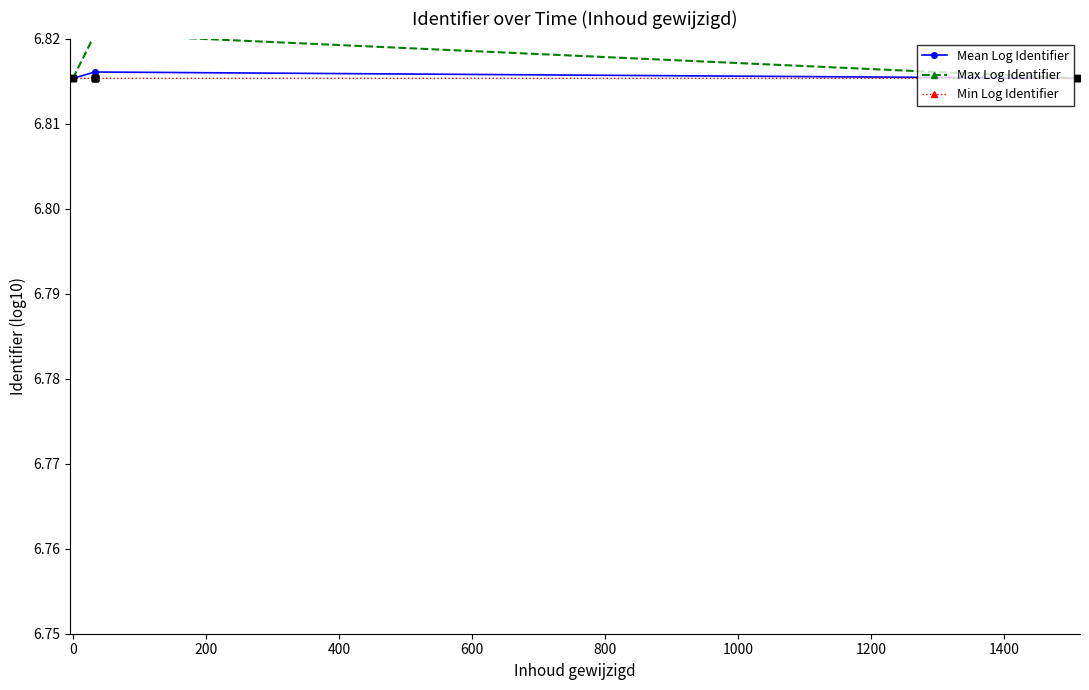

At how many categories does at least one series exceed 6?

3